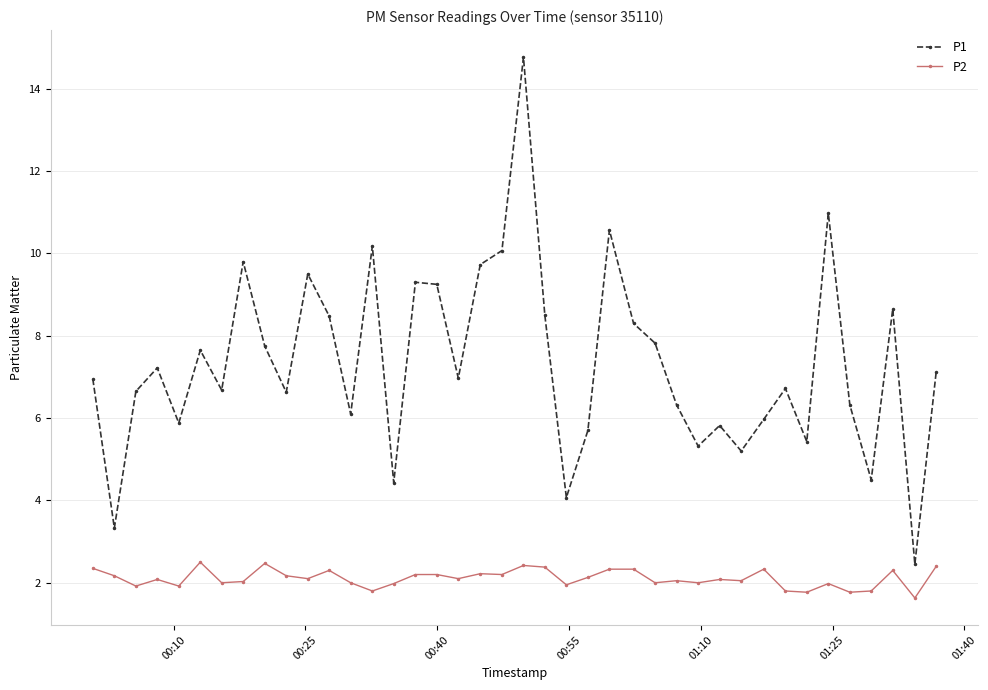

How many interior local valleys does the P1 series have?

13